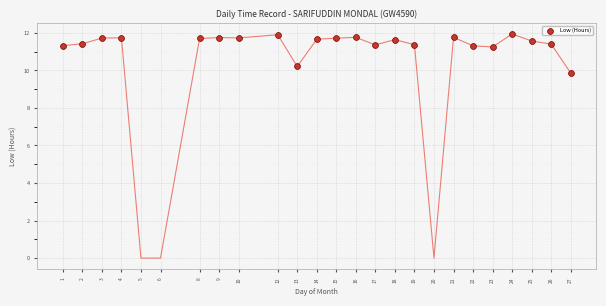

What is the range of Y values (max minus min)?

2.1